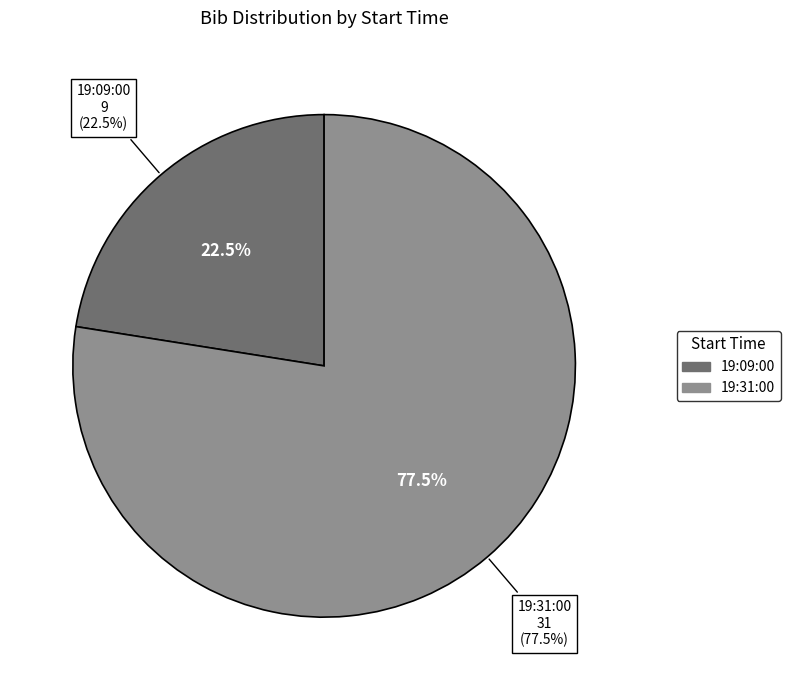

How many slices are in this pie chart?

2